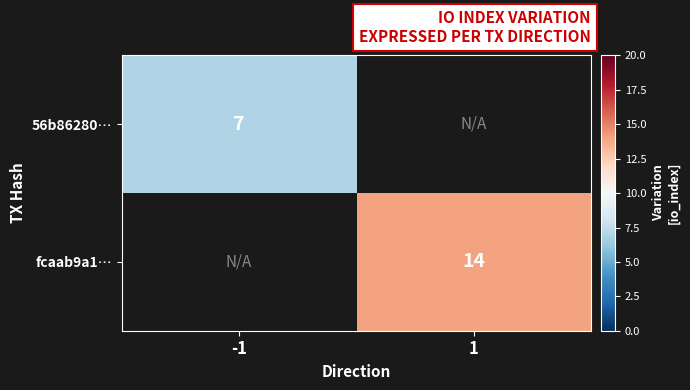

Is it true that 56b86280… equals 11 at -1?

False